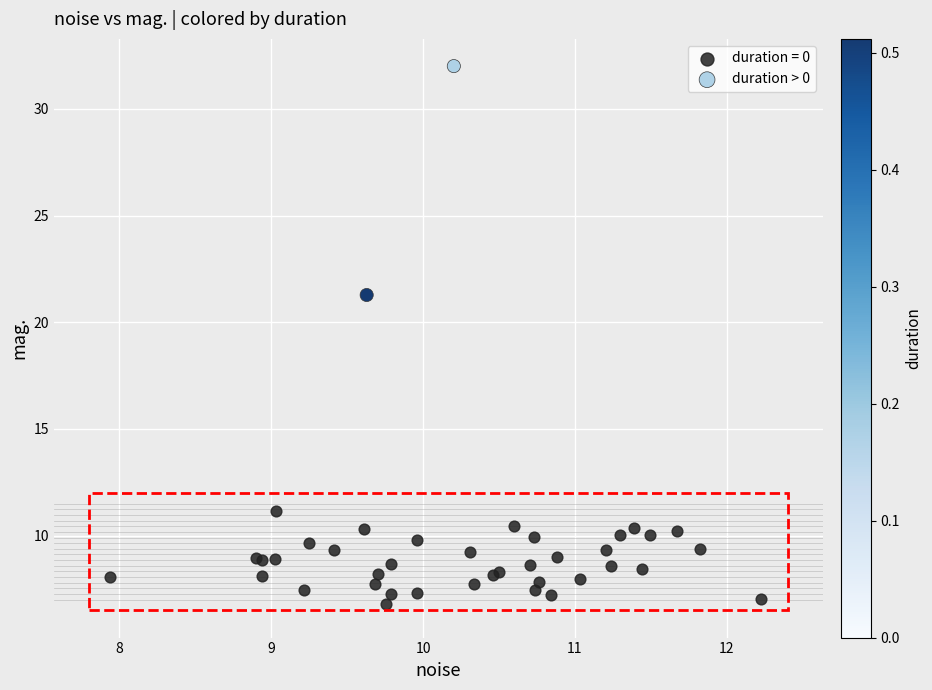

What are all the series names shown in the legend?

duration = 0, duration > 0